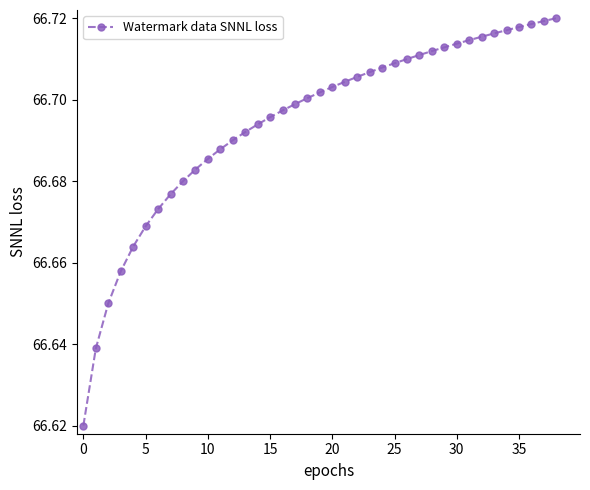

Count the values in the range 66 to 67.

39